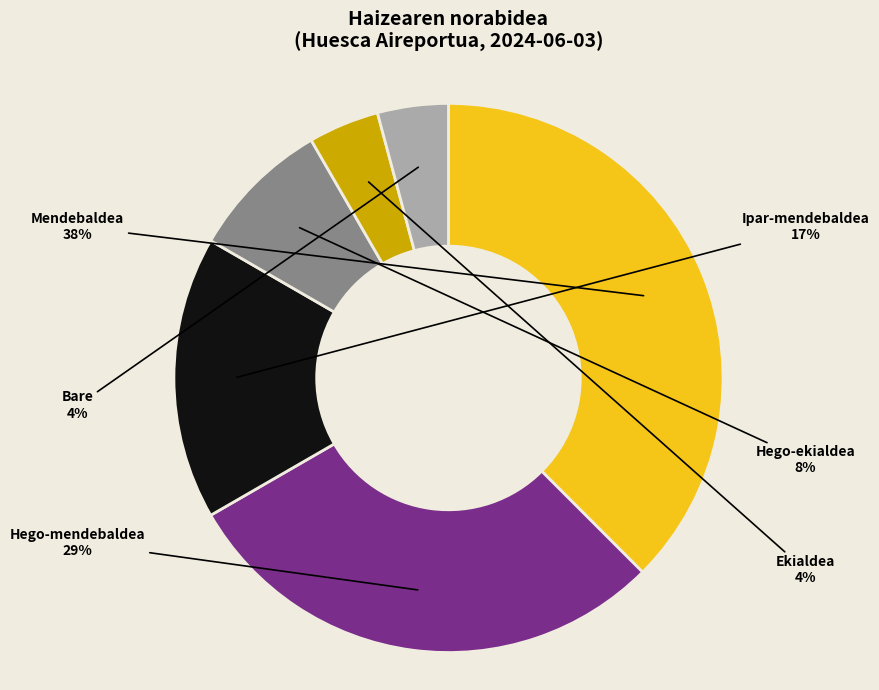

To the nearest percent, what percentage of the pie is Ipar-mendebaldea?

17%